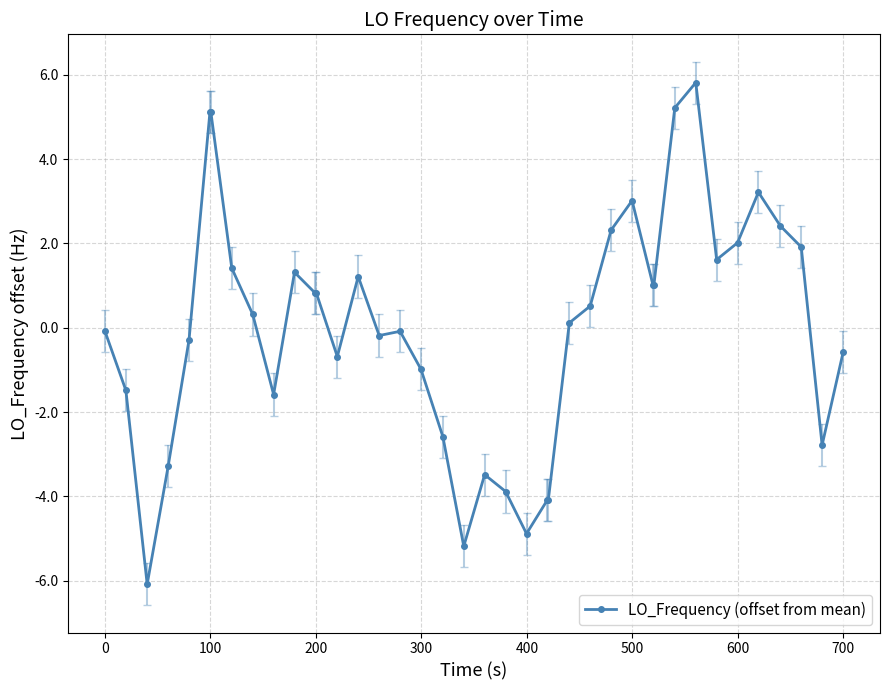

What is the difference between the maximum and minimum values?

11.9